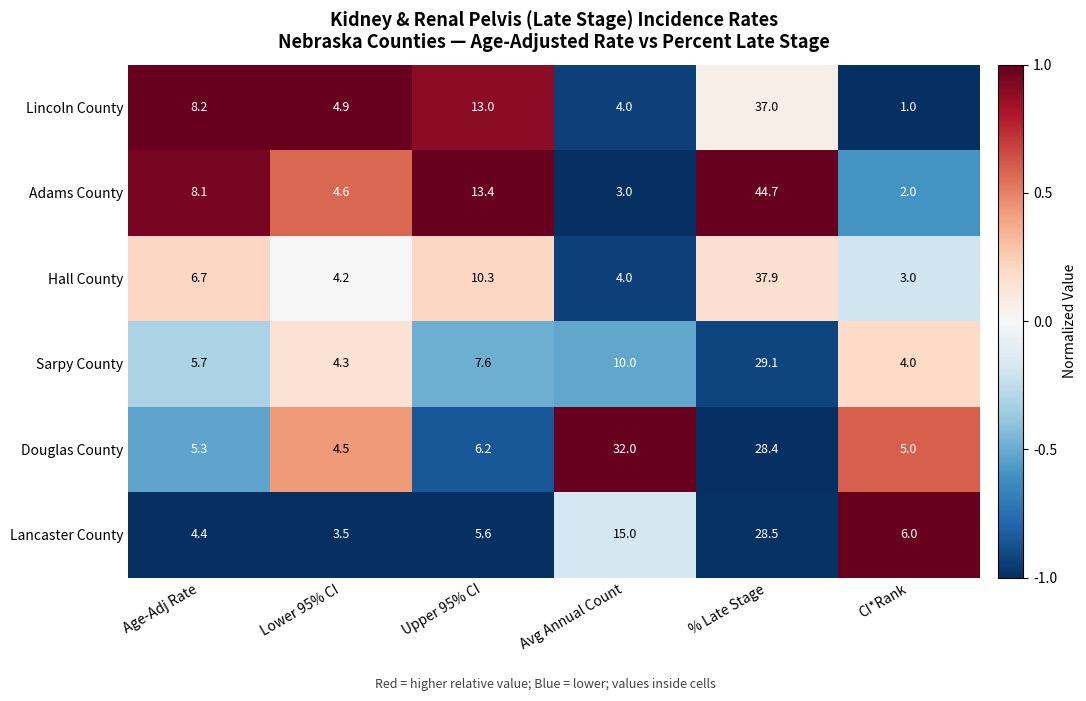

Which label corresponds to the smallest value in the chart?

CI*Rank